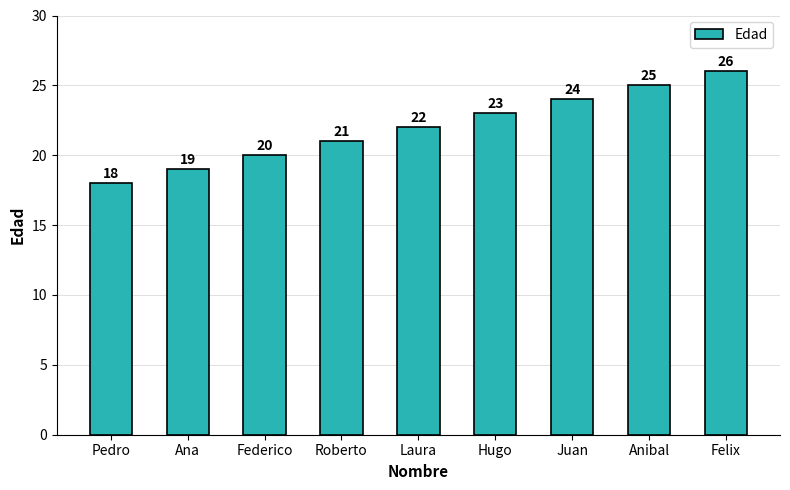

Which category has the highest value across all series?

Felix